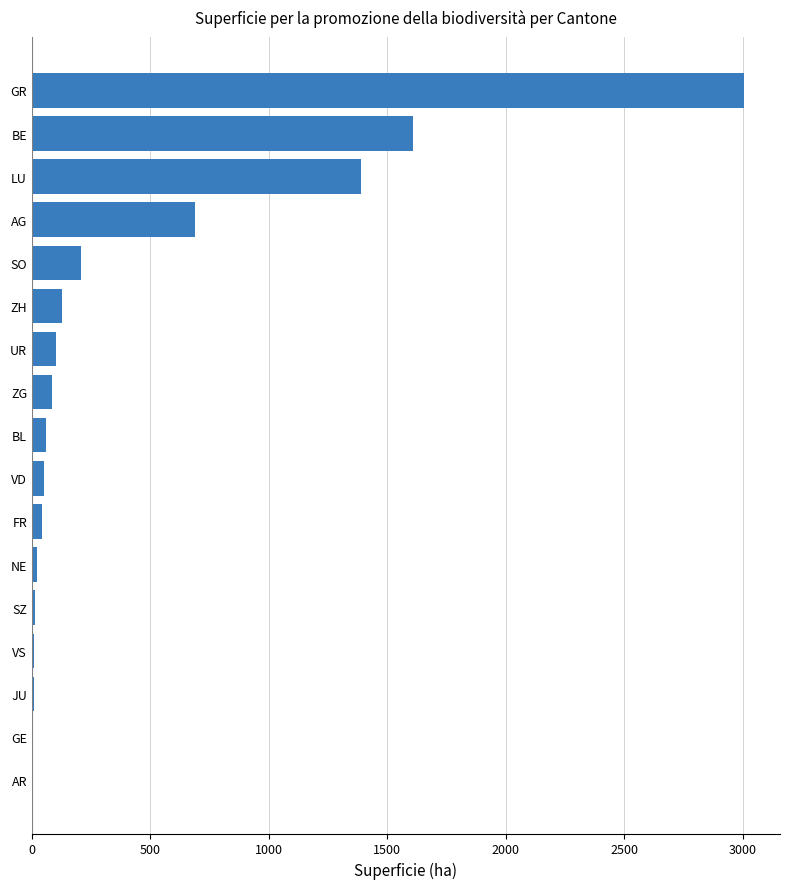

What is the maximum value shown in the chart?

3006.6